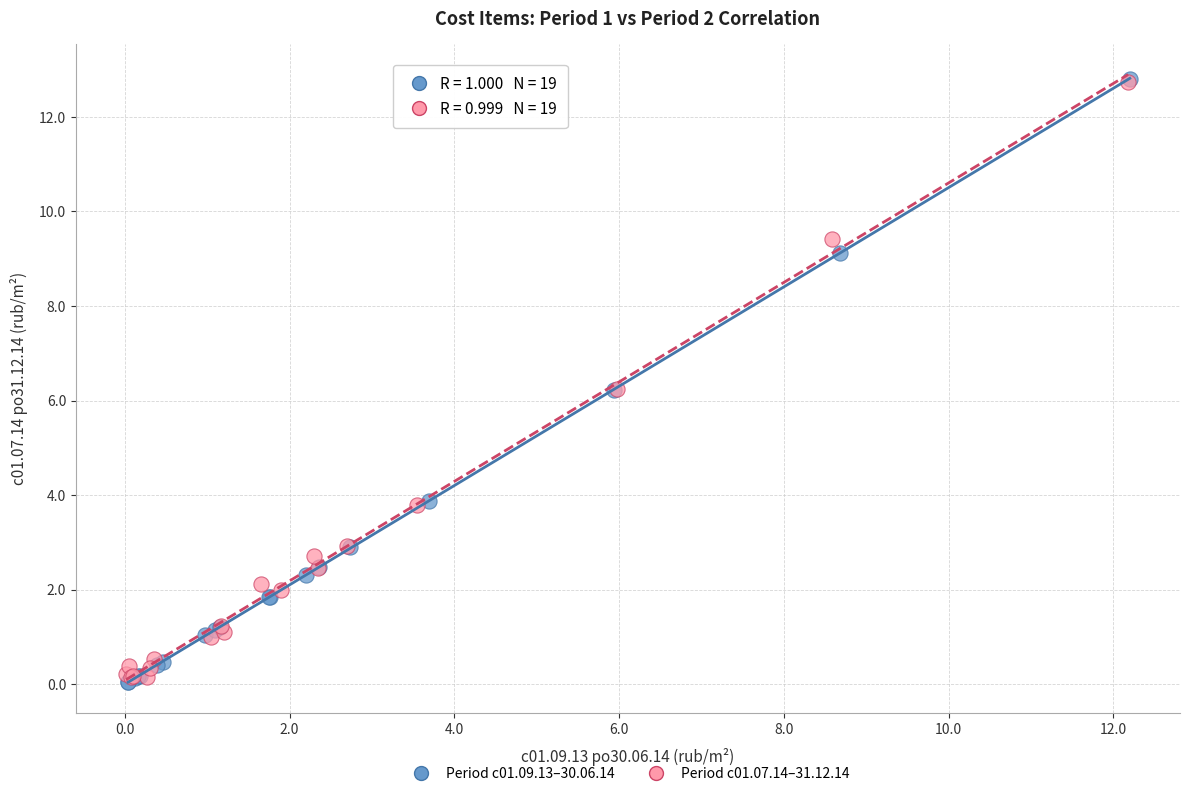

Which series has the widest spread of Y values?

Period c01.09.13–30.06.14